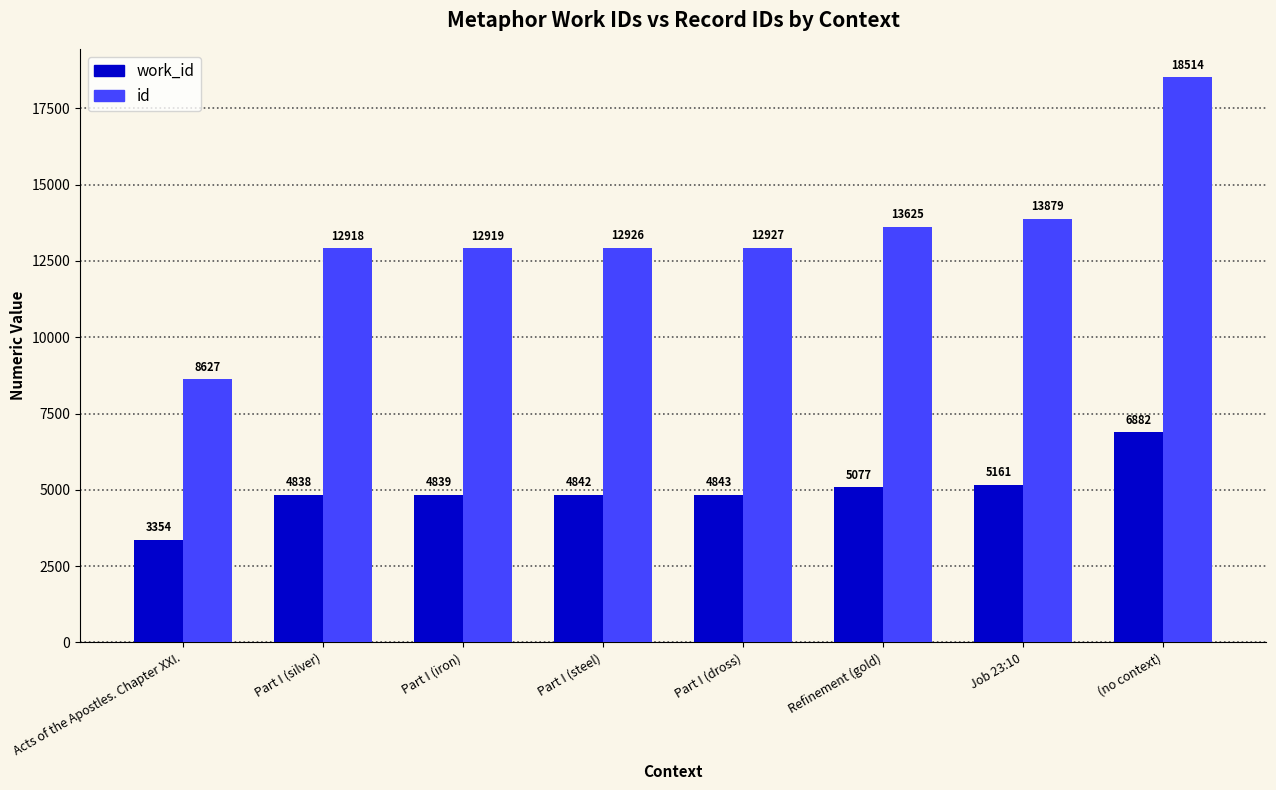

What is the difference between the second highest and second lowest values in the work_id series?

323